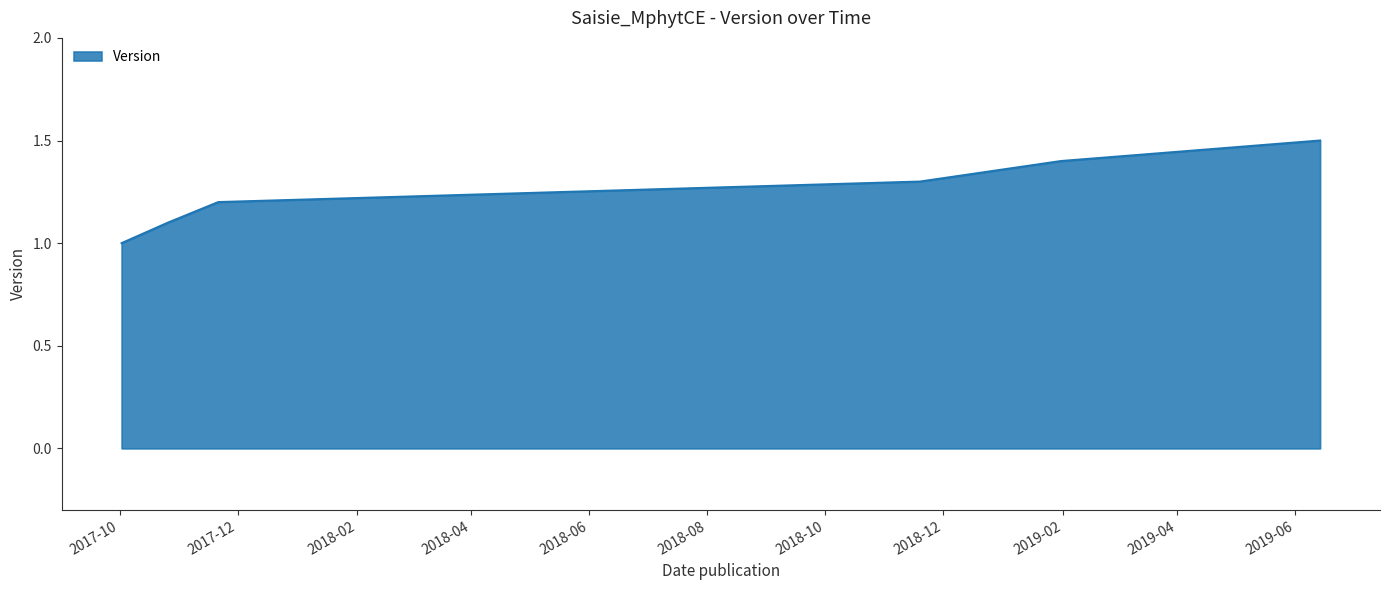

True or false: the data has more than 2 interior local peaks.

False